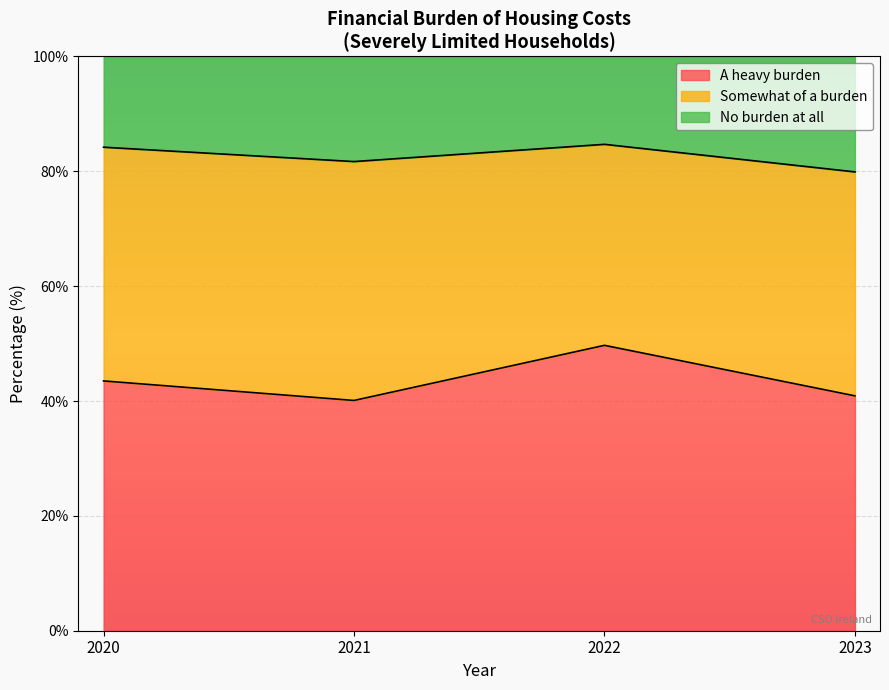

What is the difference between the A heavy burden values at 2022 and 2020?

6.2